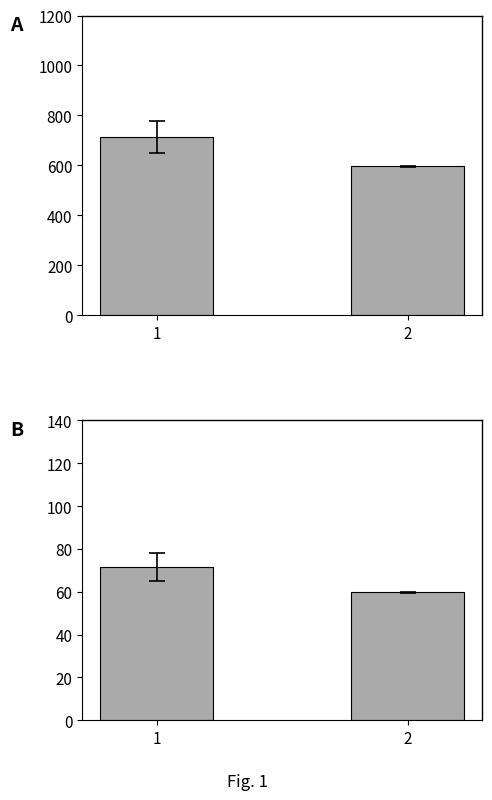

What is the average value?

65.6